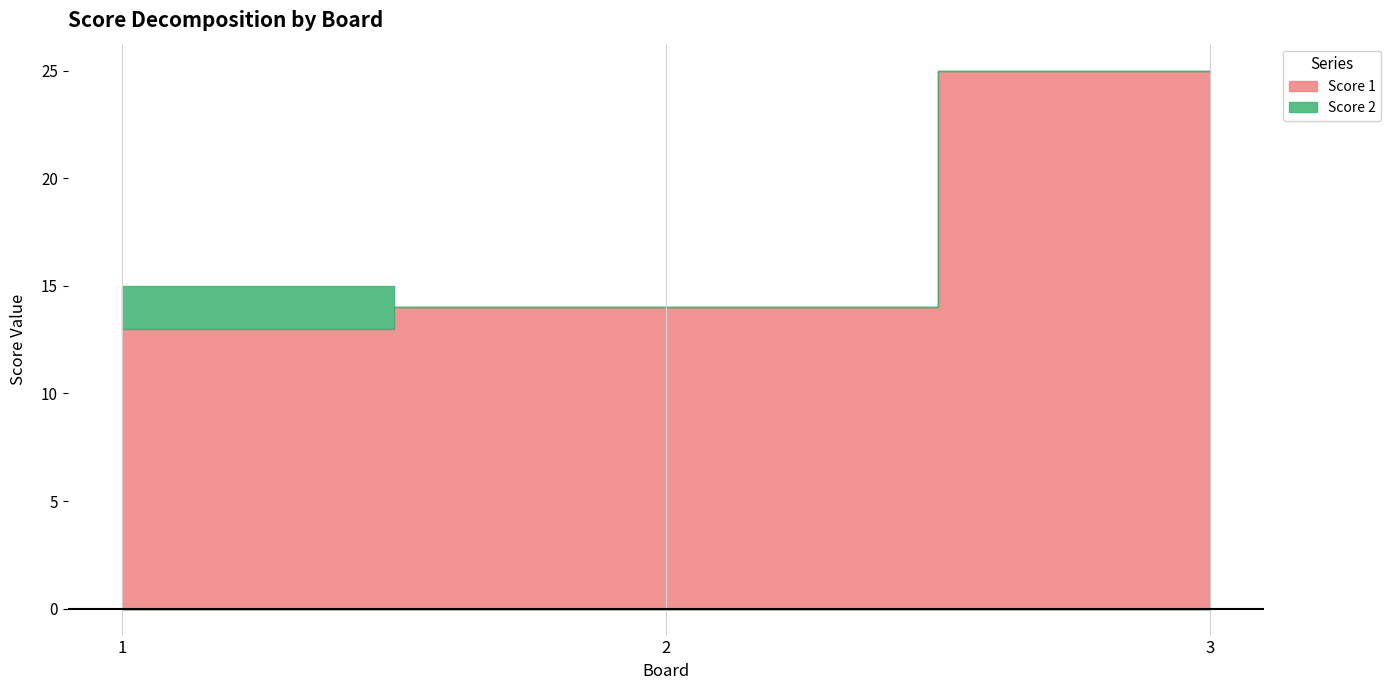

Which category has the highest value across all series?

3